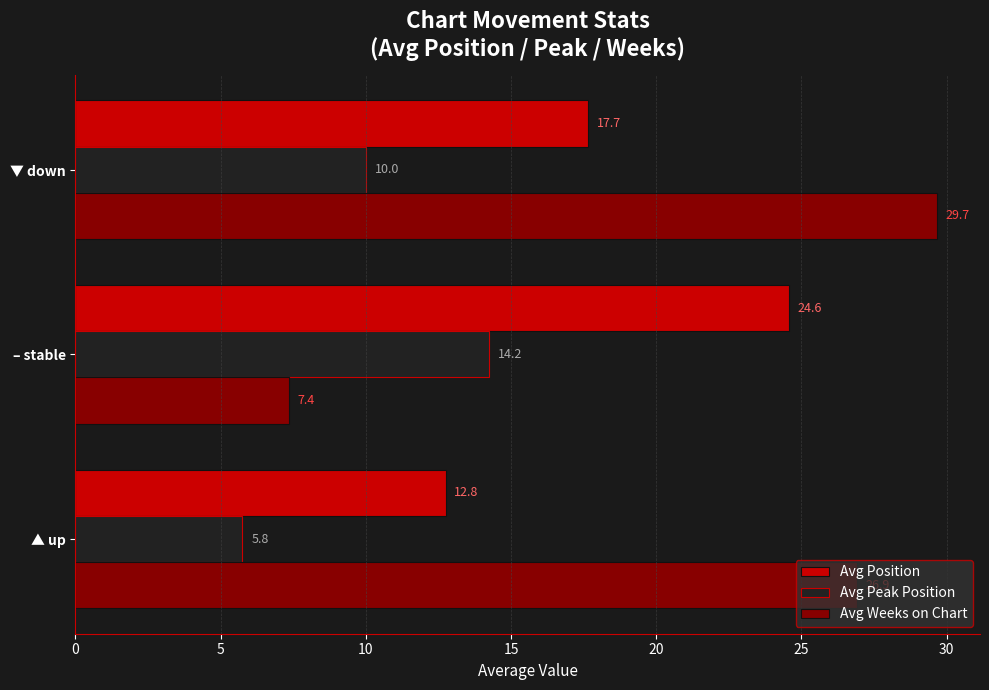

Rank the series at ▼ down from lowest to highest value.

Avg Peak Position, Avg Position, Avg Weeks on Chart